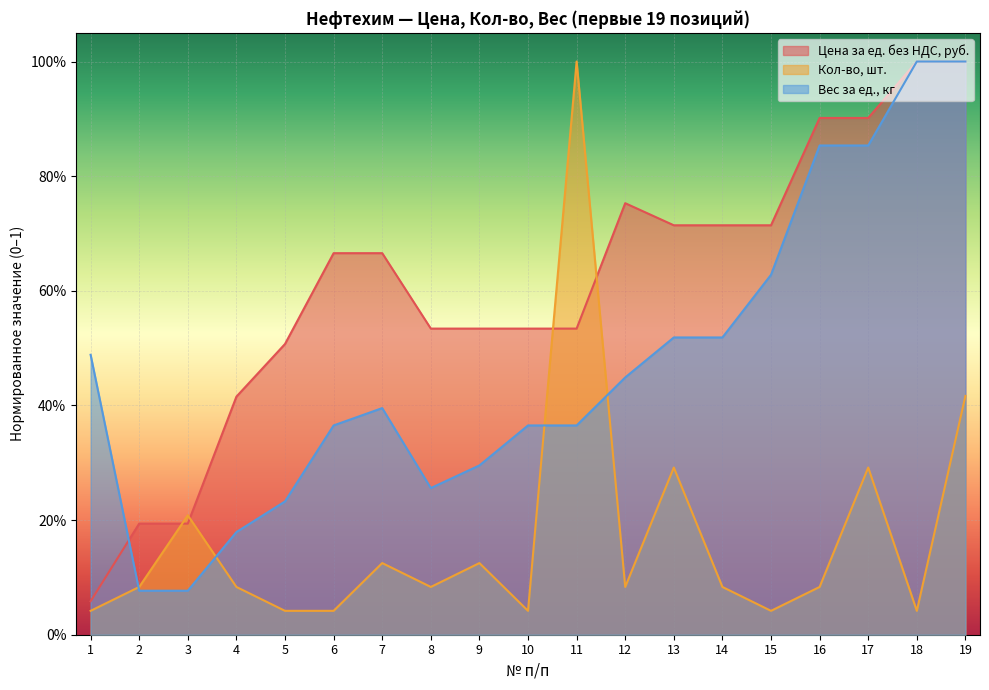

Which category has the lowest value across all series?

1